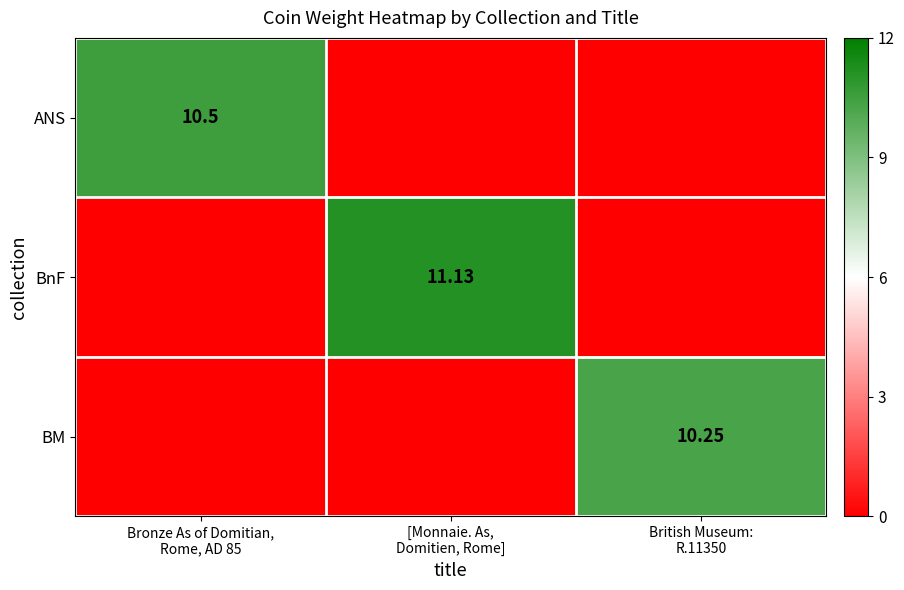

List the series in order of their overall mean, lowest first.

BM, ANS, BnF